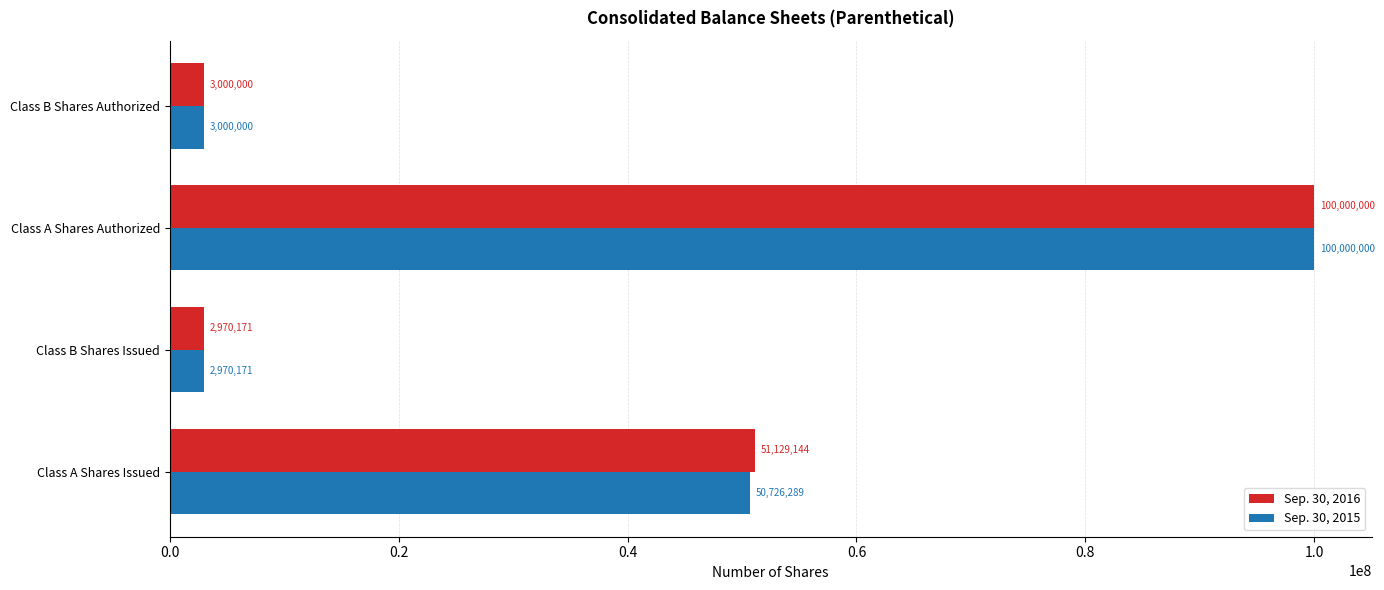

List the labels in order of Sep. 30, 2016 value, smallest first.

Class B Shares Issued, Class B Shares Authorized, Class A Shares Issued, Class A Shares Authorized